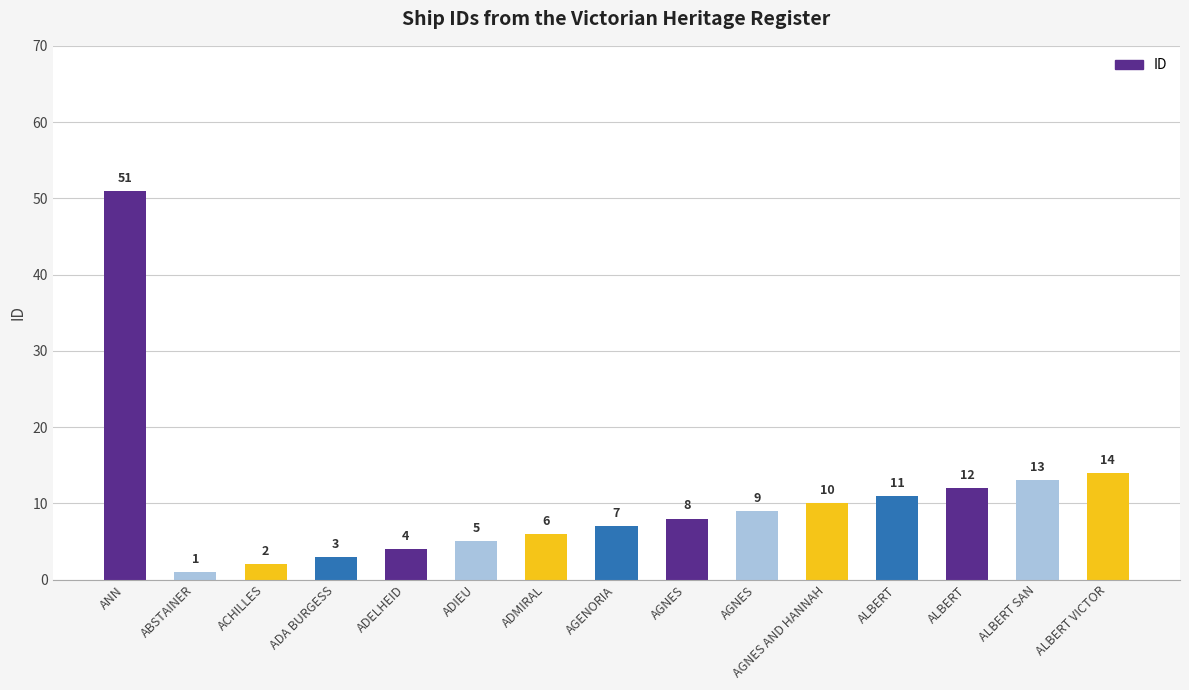

Approximately how many times larger is the value at AGENORIA compared to ALBERT SAN?

0.5